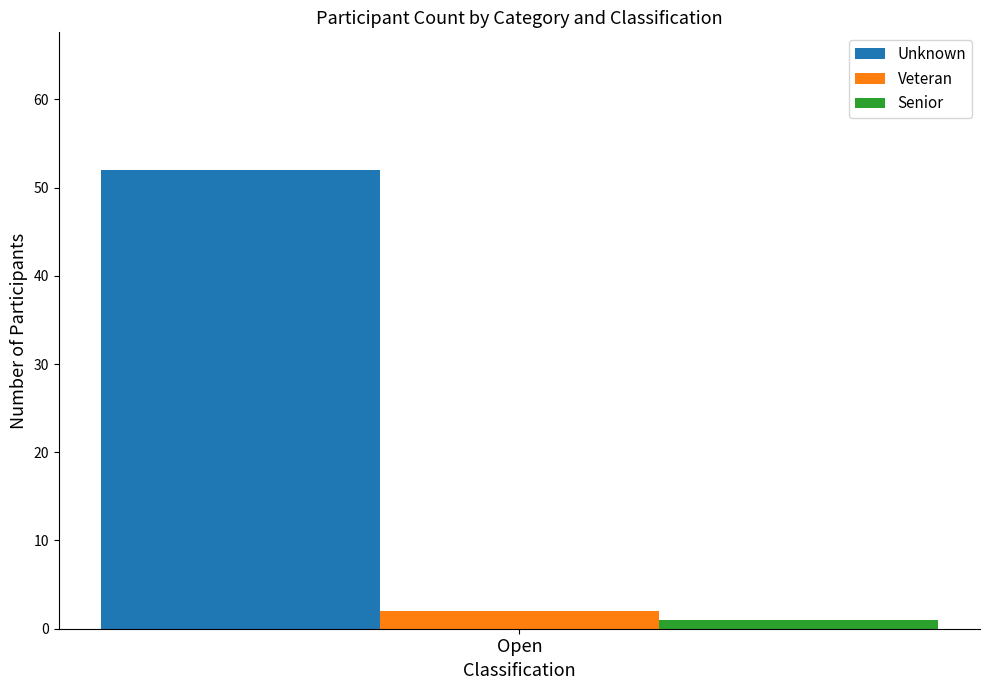

Which series has the largest range (max minus min)?

Unknown